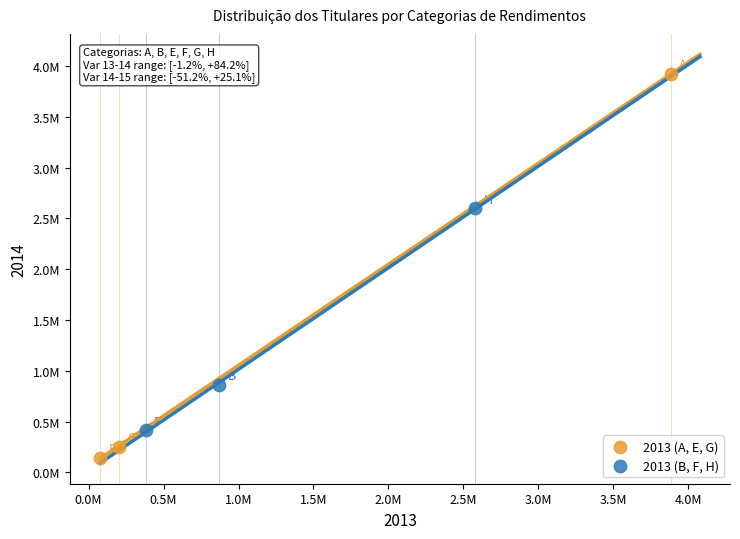

Which series has the largest Y range (max minus min)?

2013 (A, E, G)